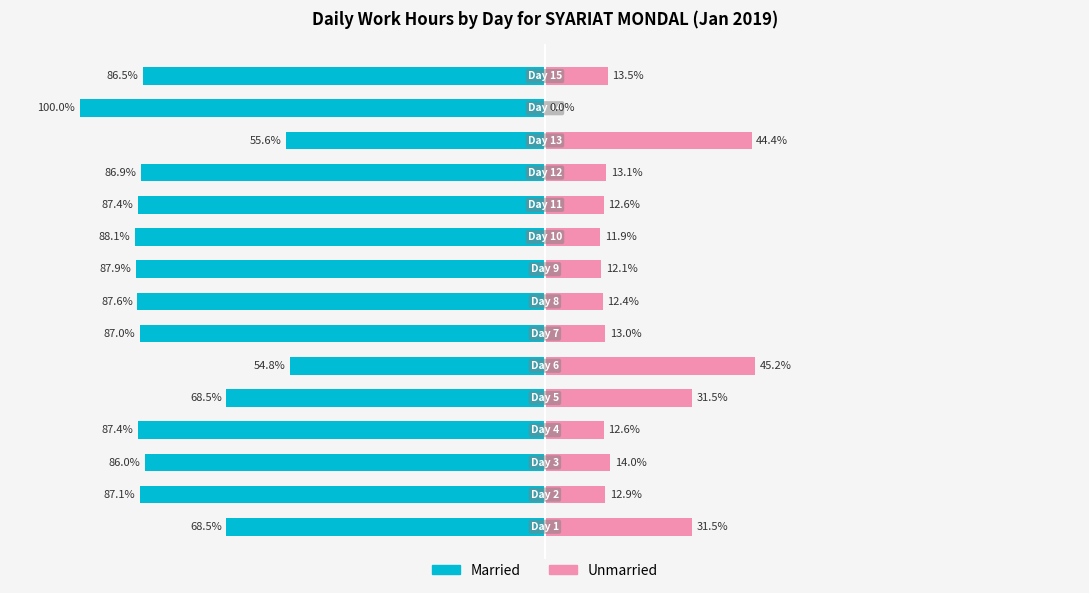

Between 0 and 6, which series saw the biggest shift?

Married